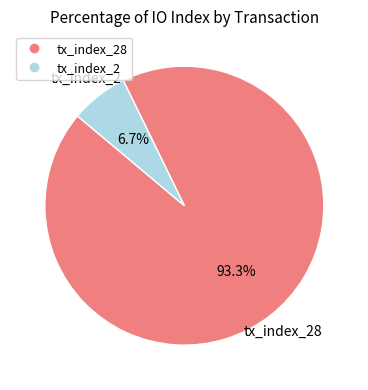

Is there any slice that represents more than half of the pie?

Yes